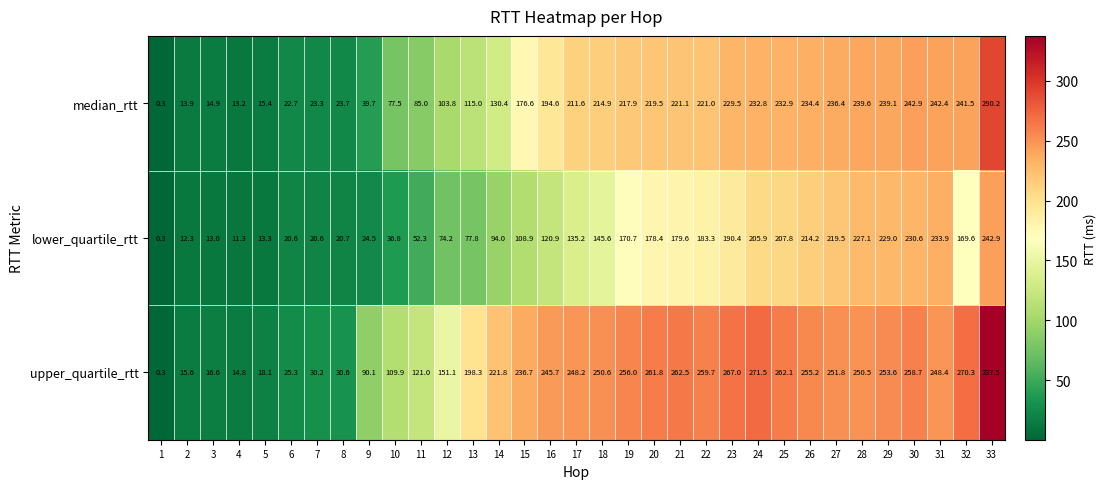

What is the approximate value of lower_quartile_rtt at 31?

233.9